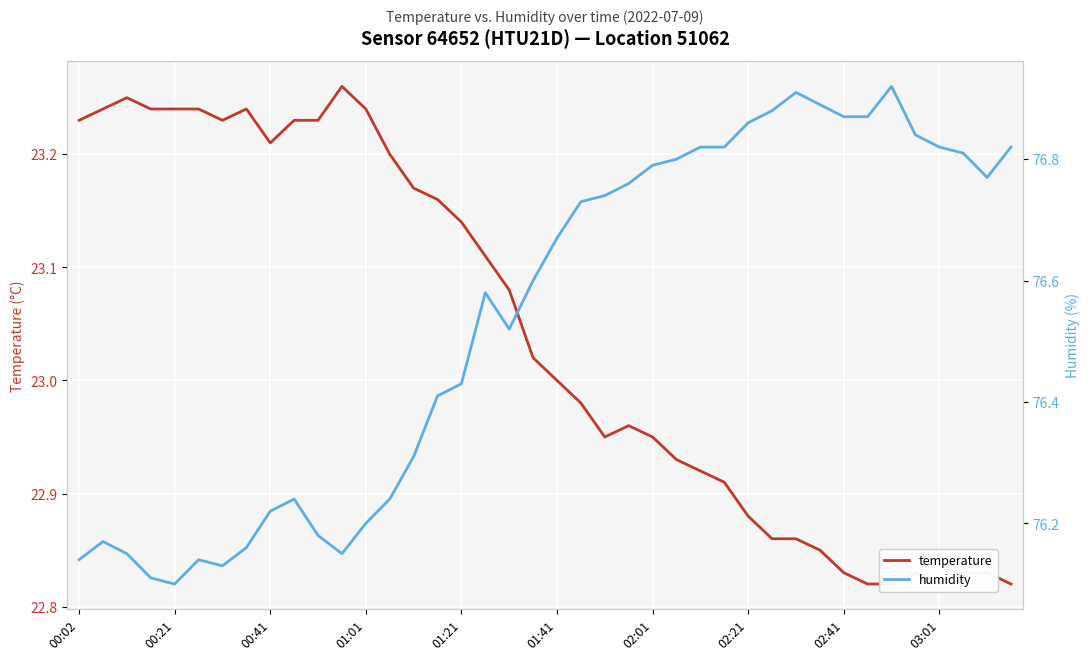

True or false: humidity and temperature cross at least once.

False